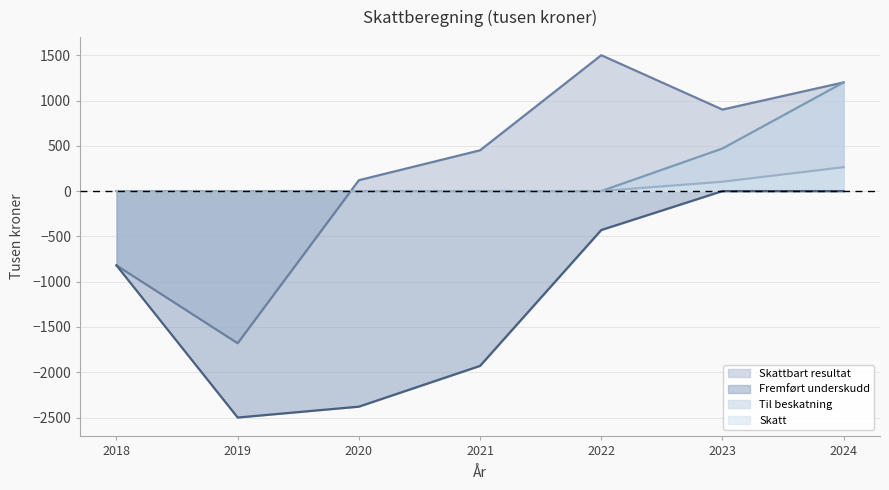

The Skattbart resultat series shows -921.7 at 2019. True or false?

False